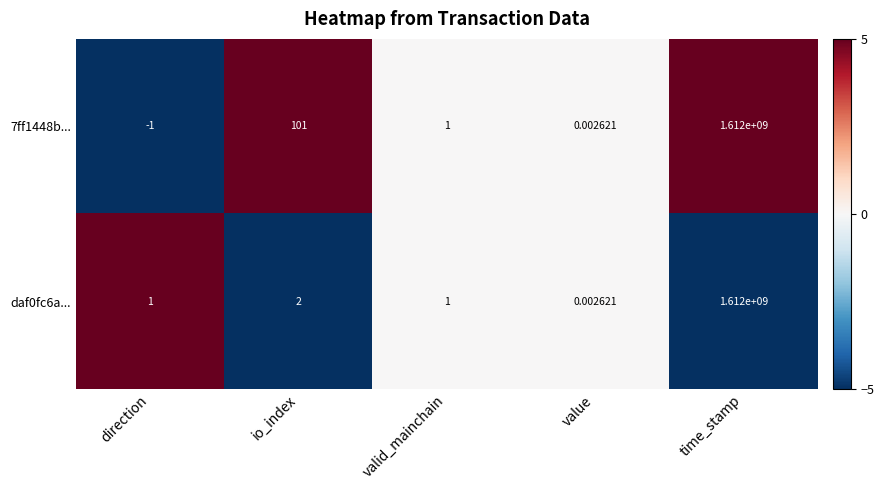

Is the value of 7ff1448b... at direction greater than the value of daf0fc6a... at time_stamp?

No